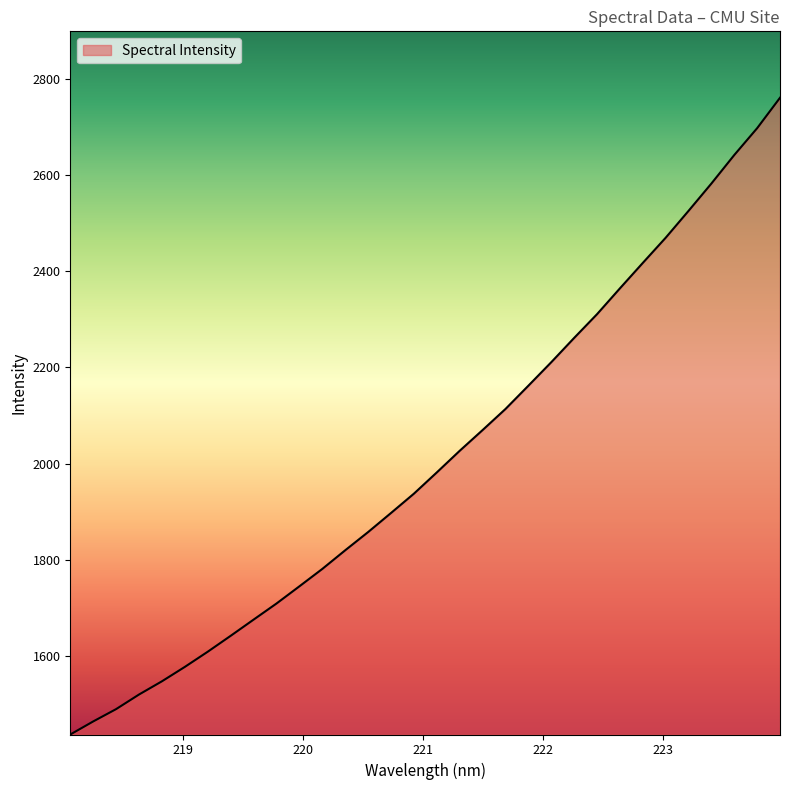

What is the minimum value shown in the chart?

1437.2